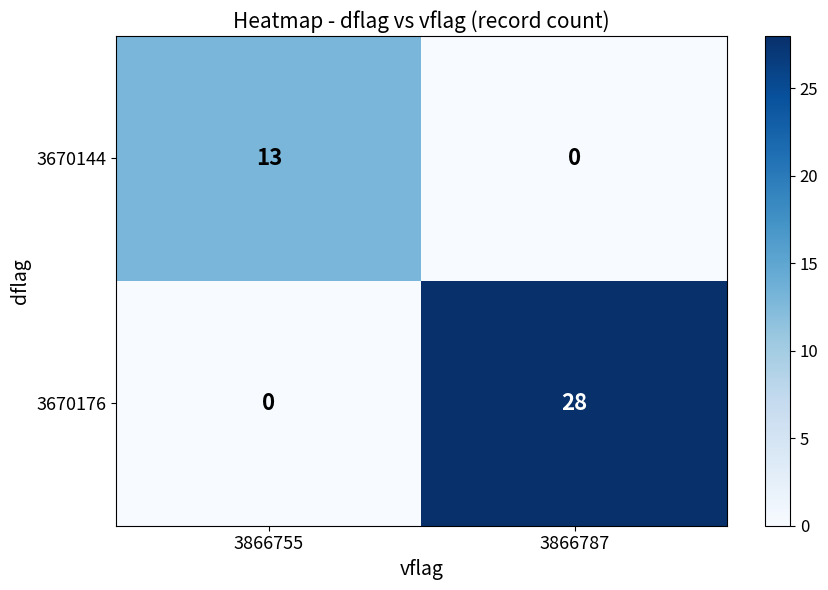

How many data points does each series have?

2